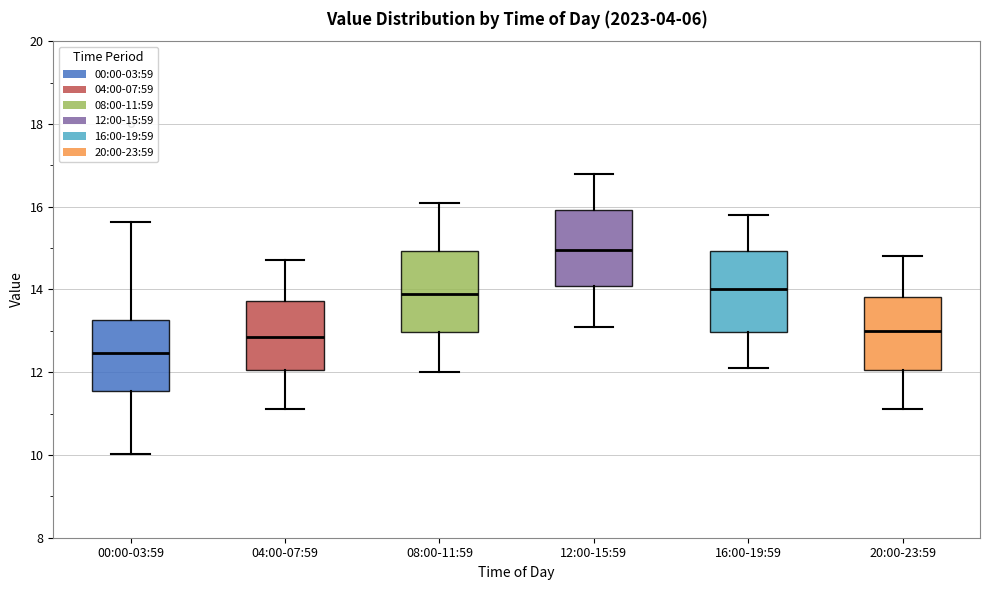

Where is the lower edge of the box for 20:00-23:59 on the y-axis? The values are not printed on the chart, so give them approximately, as read against the axis.

12.0